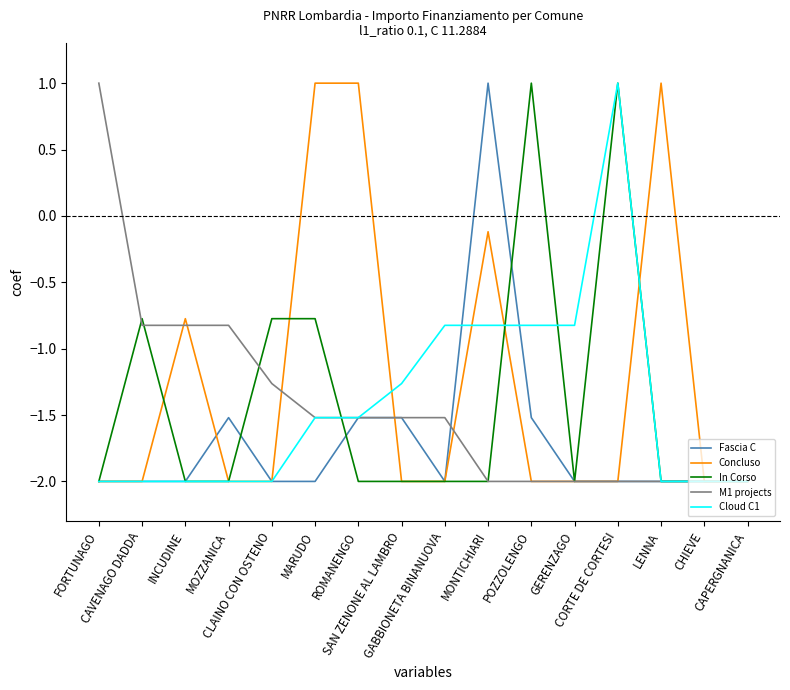

What is the minimum value shown in the chart?

-2.0